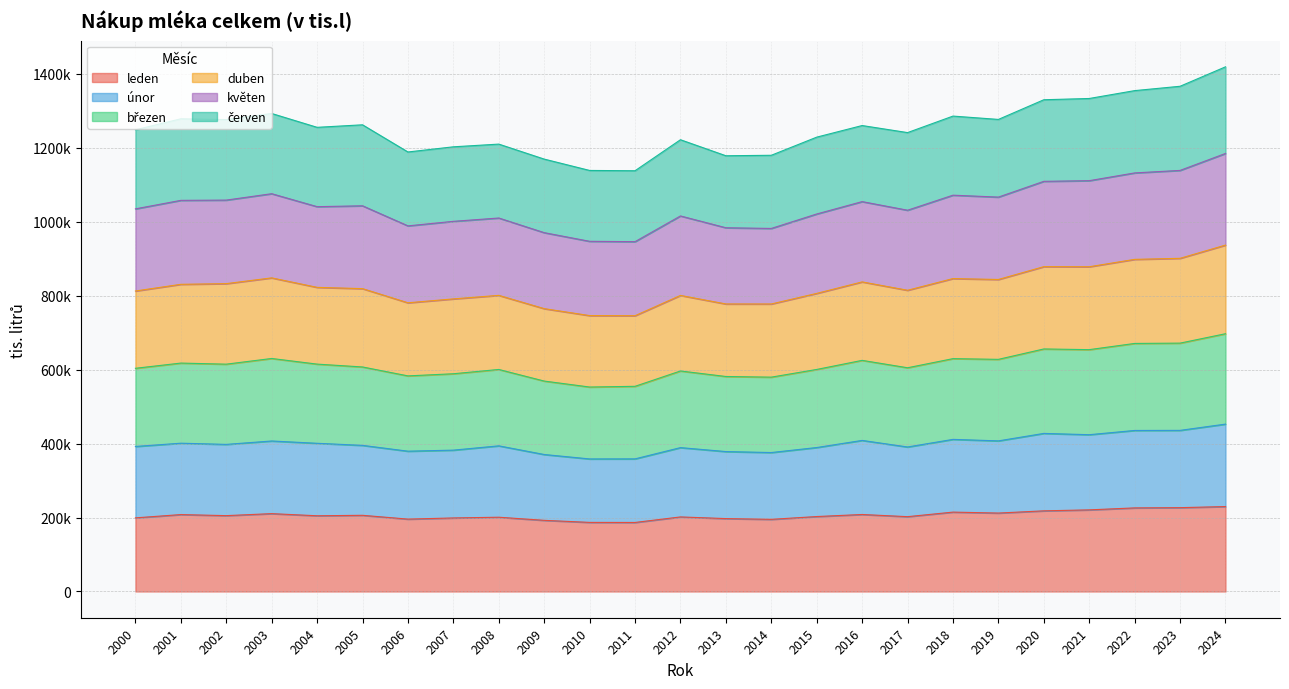

Which category has the lowest value in the leden series?

2011